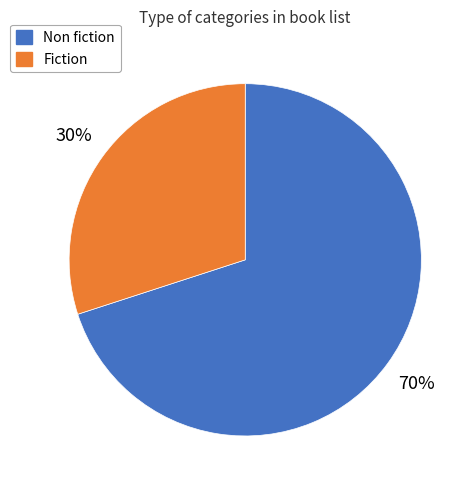

Does Fiction account for over 50% of the chart?

No